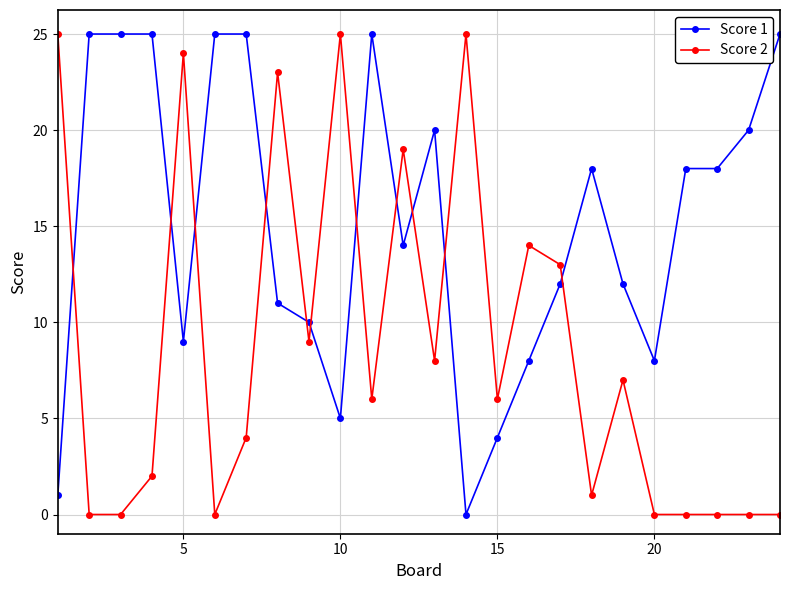

True or false: Score 1 has more than 0 points higher than both neighbors.

True